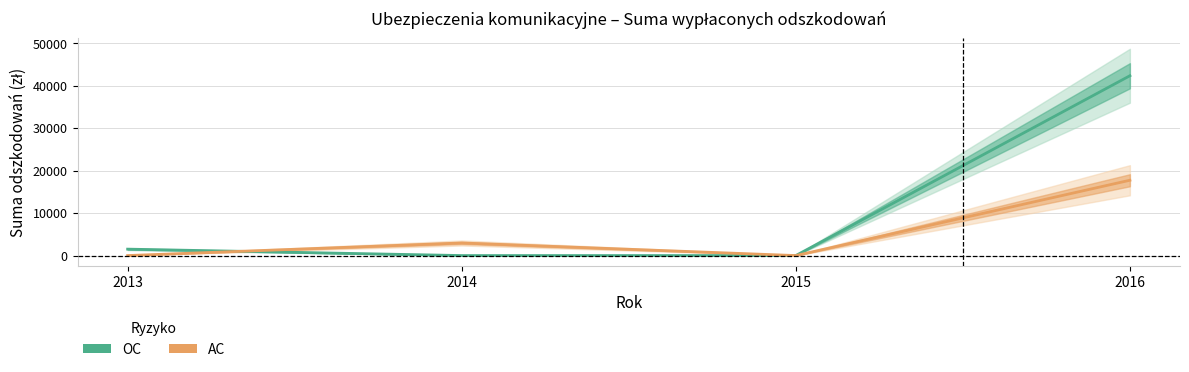

What is the spread (max minus min) of values at 2016?

24614.0